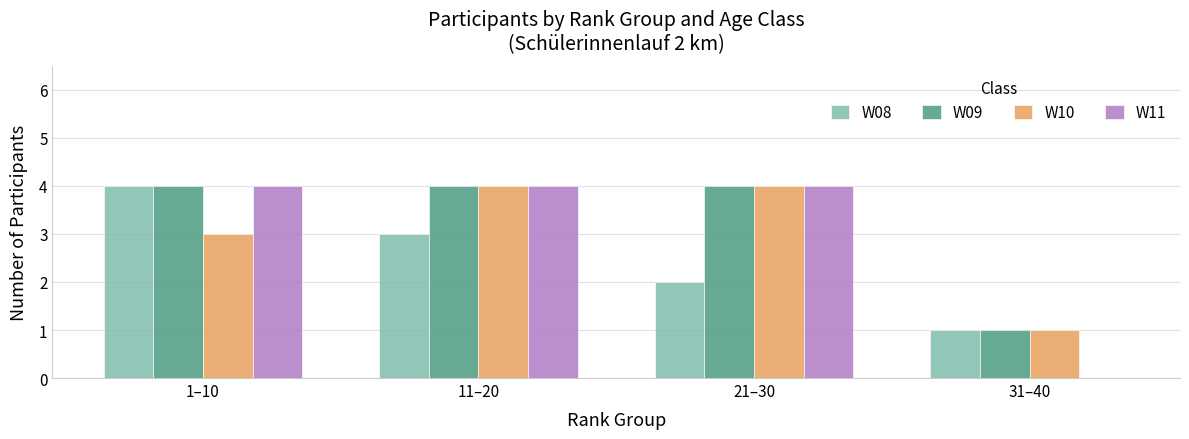

Which category has the highest value in the W08 series?

1–10